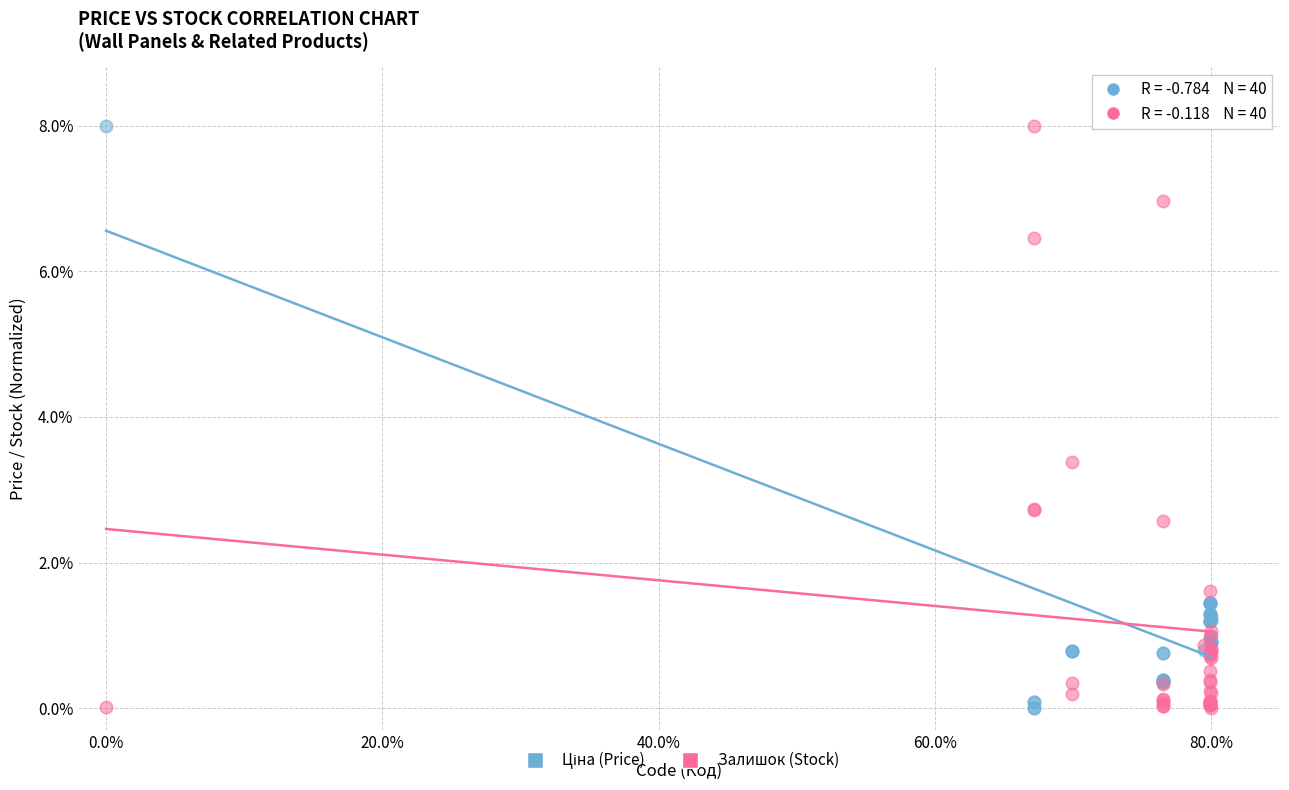

What is the X range (max minus min) for the scatter plot?

80.0